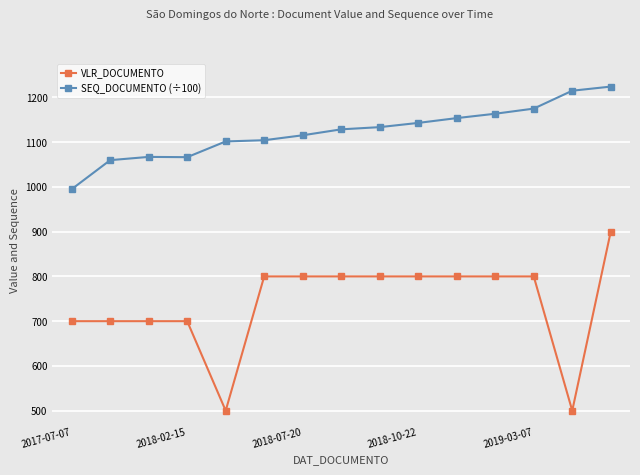

What is the highest value of the VLR_DOCUMENTO series?

900.0